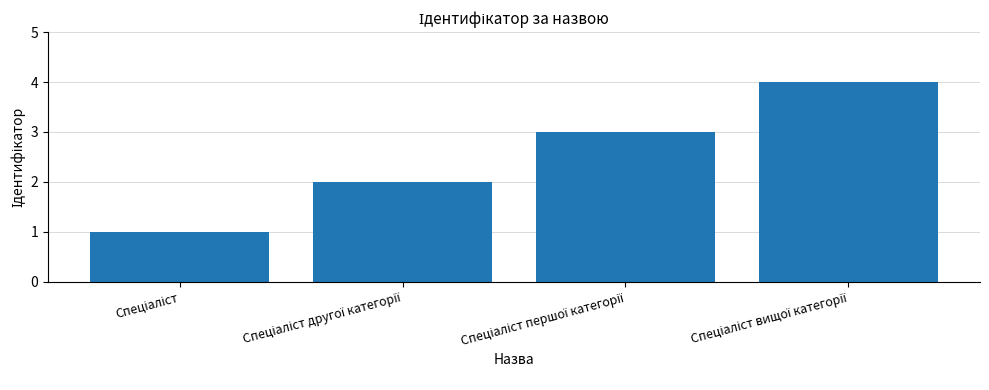

What is the difference between the maximum and minimum values?

3